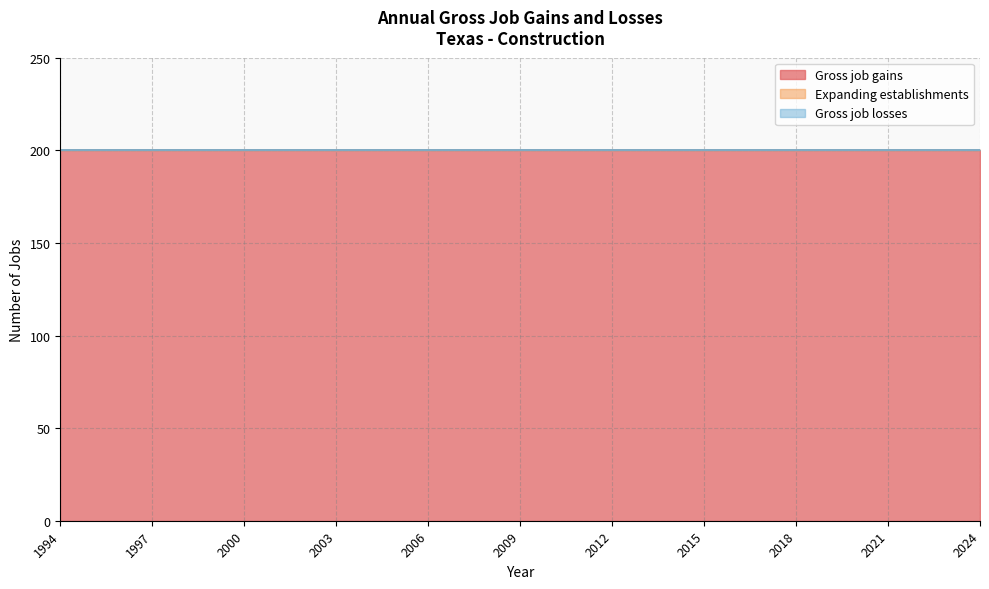

List the series in order of their peak value, lowest first.

Expanding establishments, Gross job losses, Gross job gains